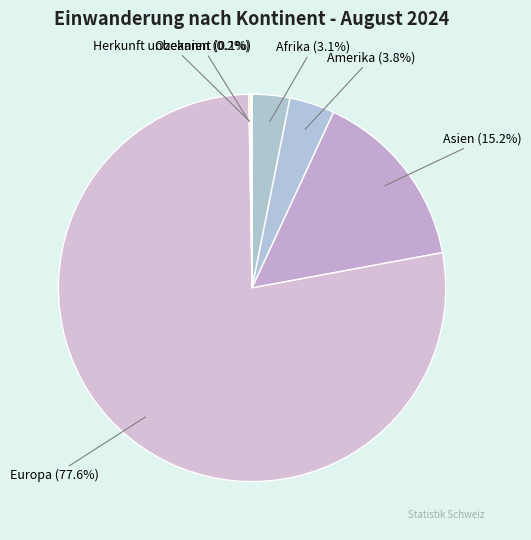

To the nearest percent, what is the difference between the largest and smallest slice percentages?

78%